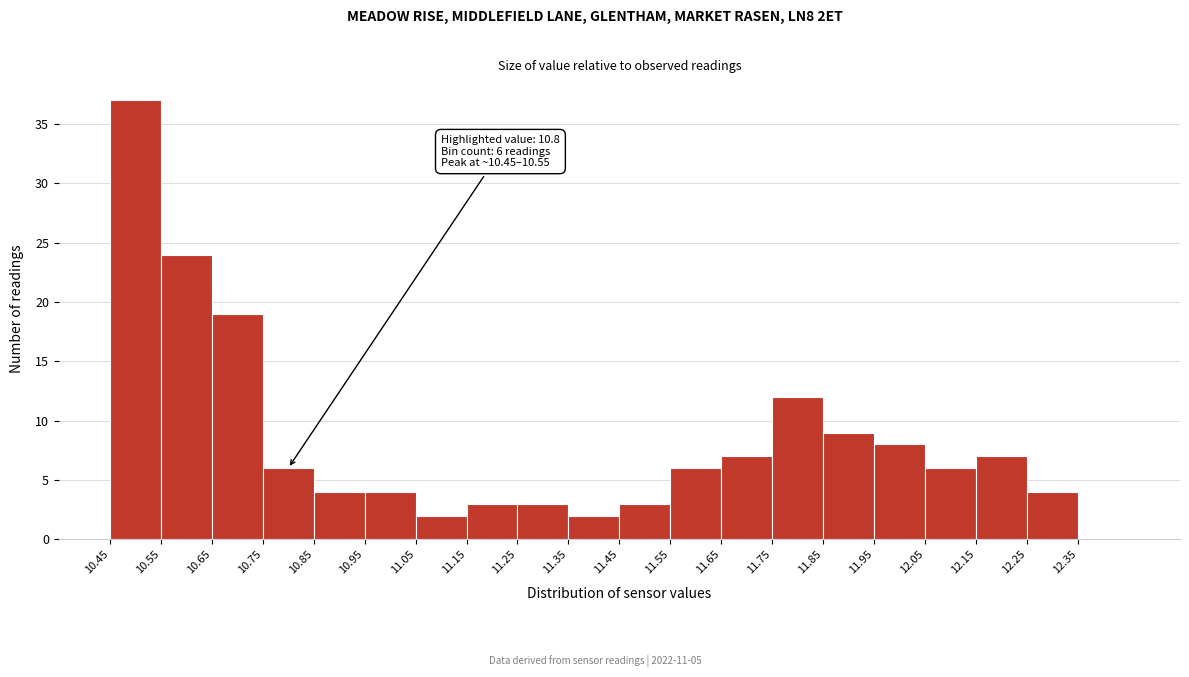

Which range on the x-axis has the tallest bar?

10.45 to 10.55